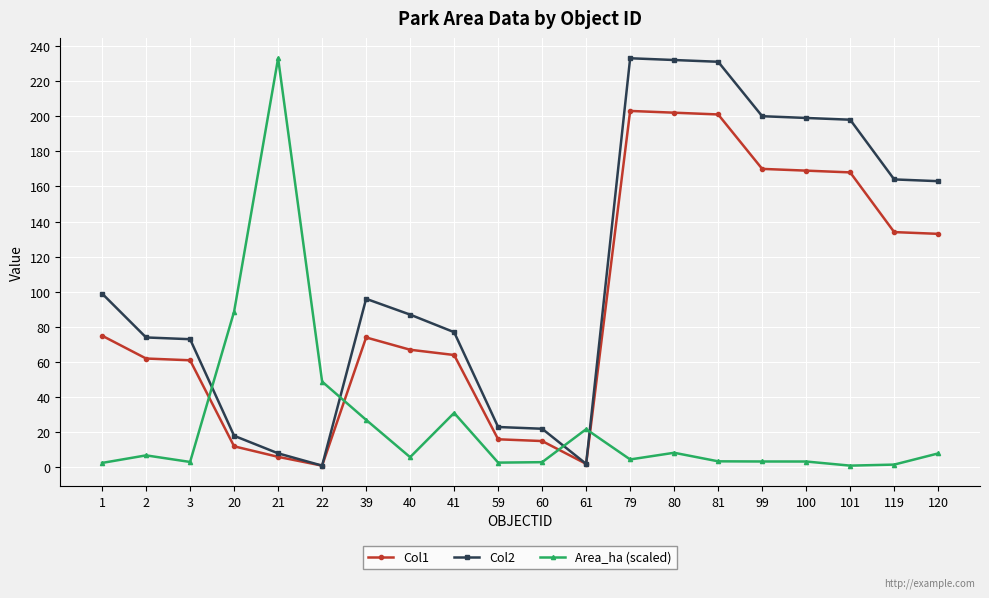

At how many categories does at least one series exceed 92?

11